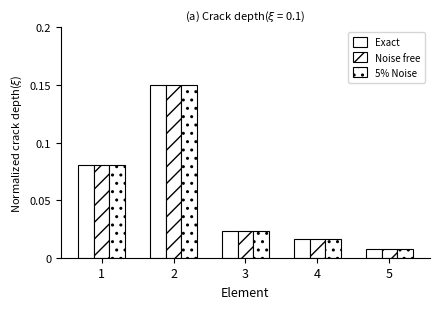

At which label does Exact reach its peak?

2